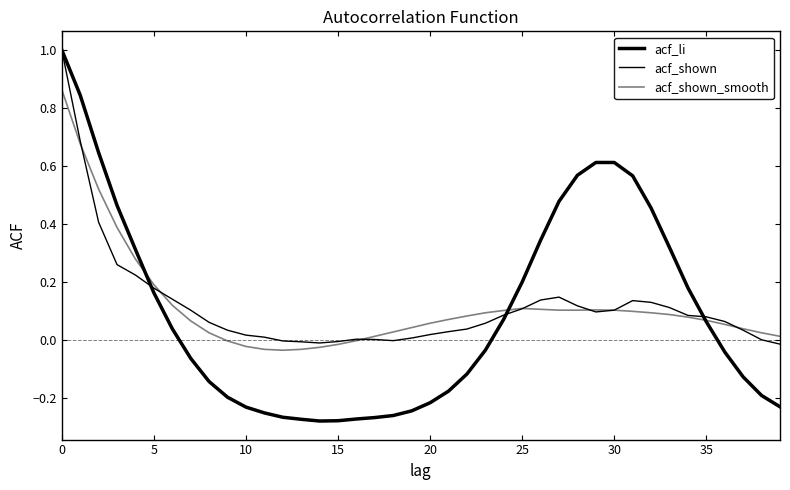

What is the label of the 11th point from the left?

10